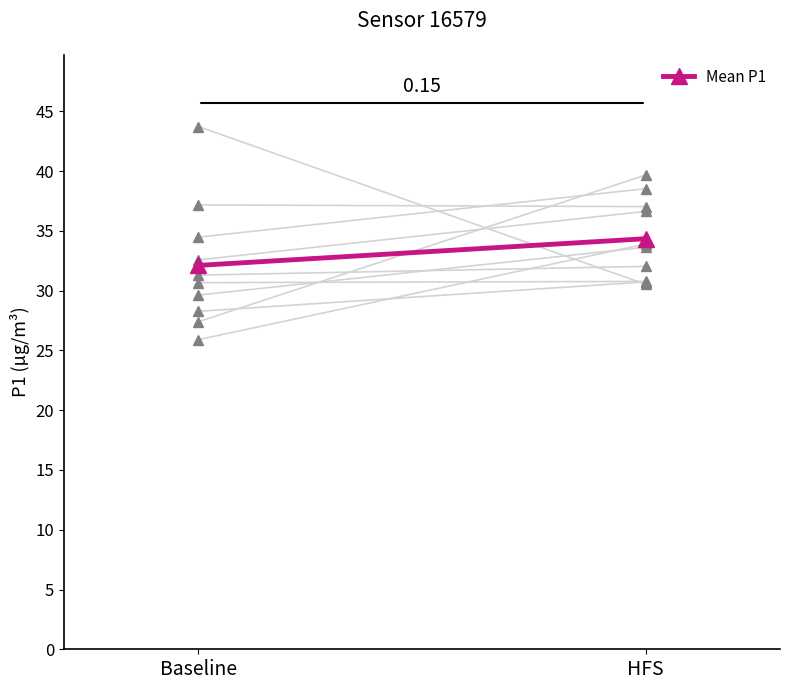

What is the difference between the values at HFS and Baseline?

2.2